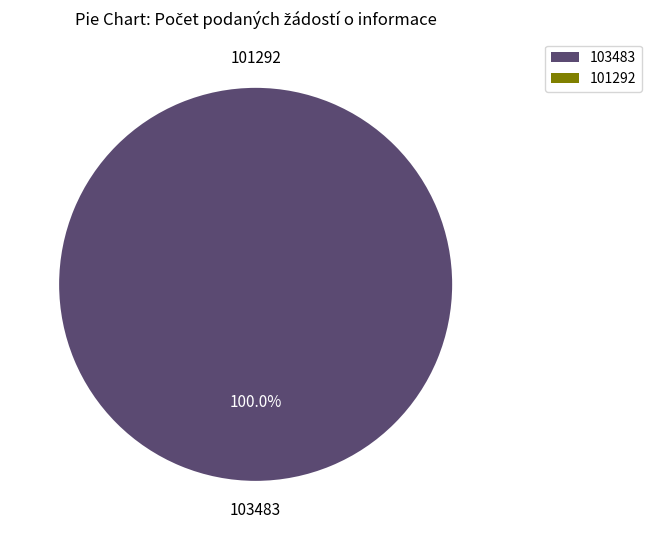

Count the number of slices in the pie.

2